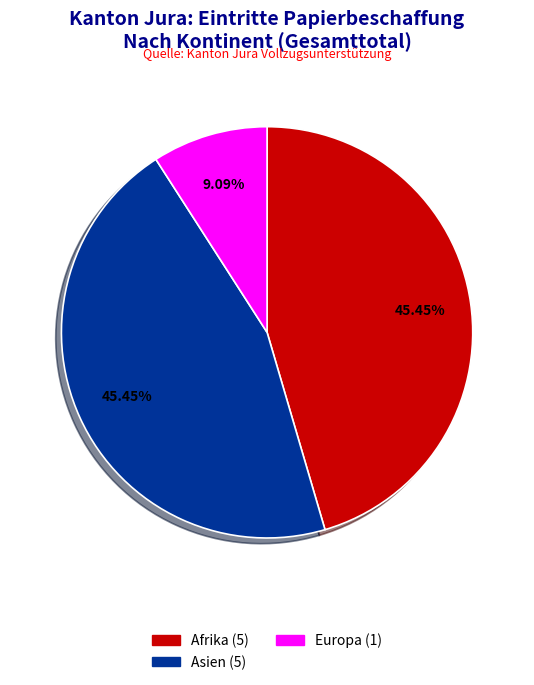

Does any single category account for the majority?

No